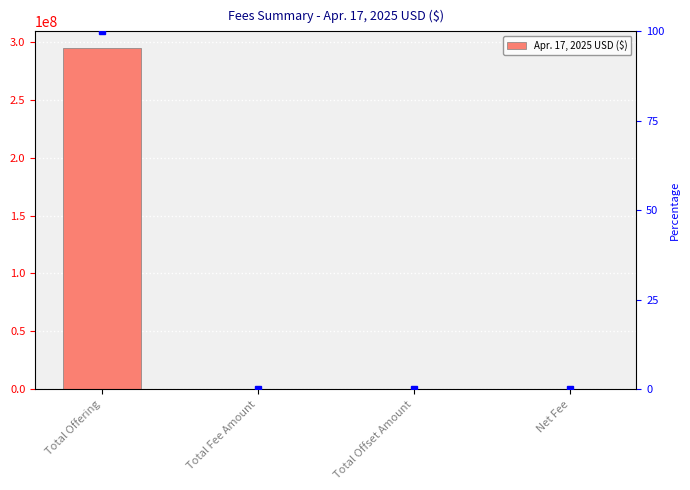

List the labels in order of value, largest first.

Total Offering, Total Fee Amount, Net Fee, Total Offset Amount